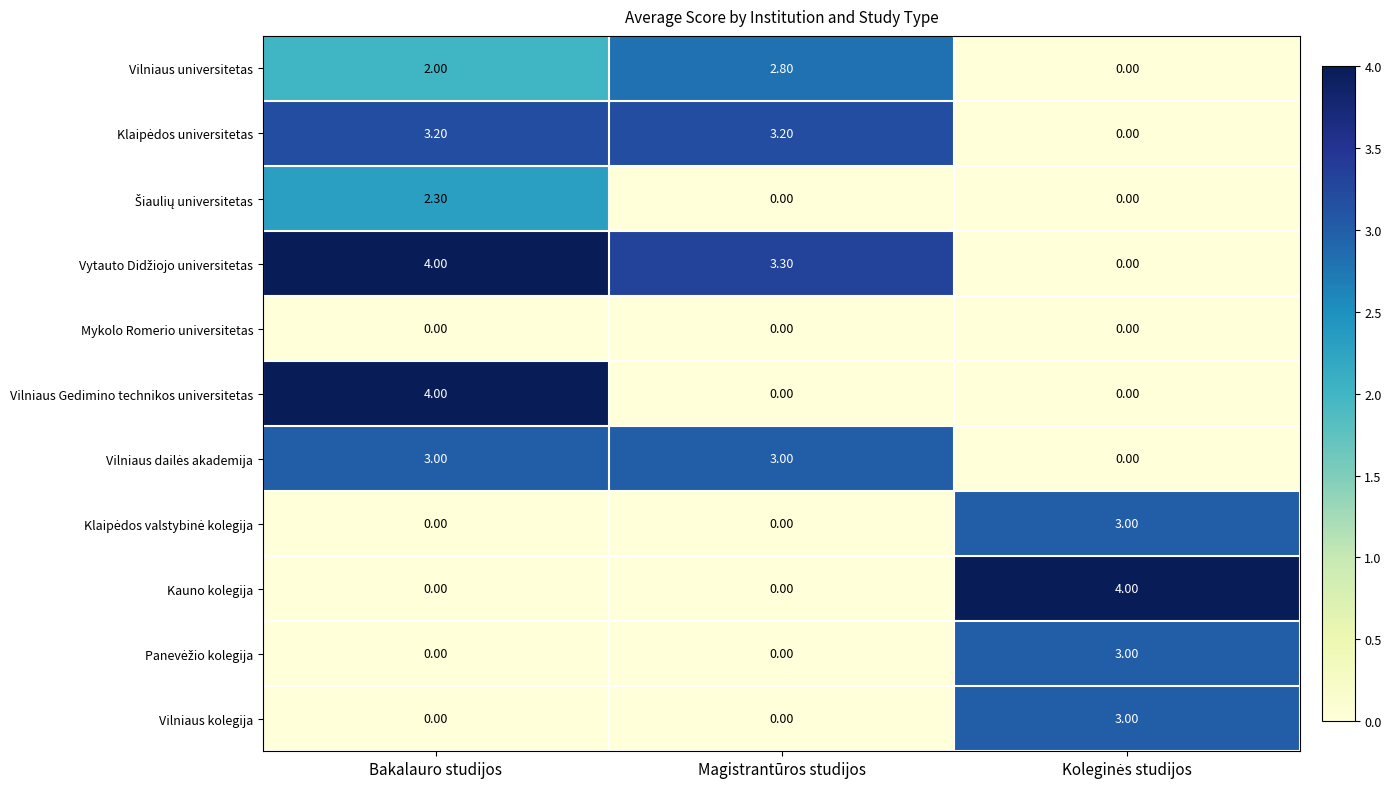

What is the sum of all Vilniaus universitetas values?

4.8